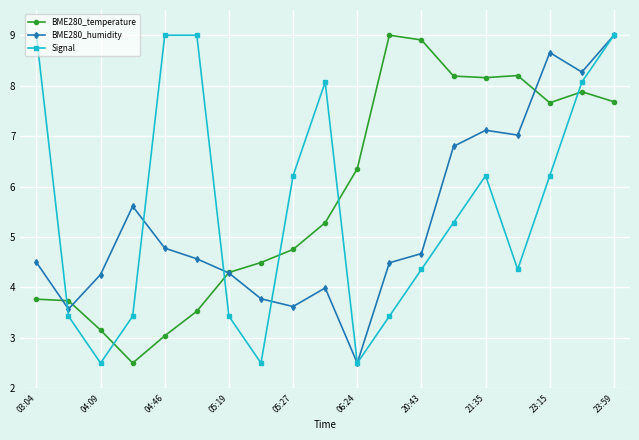

How many values in the Signal series exceed 5?

10